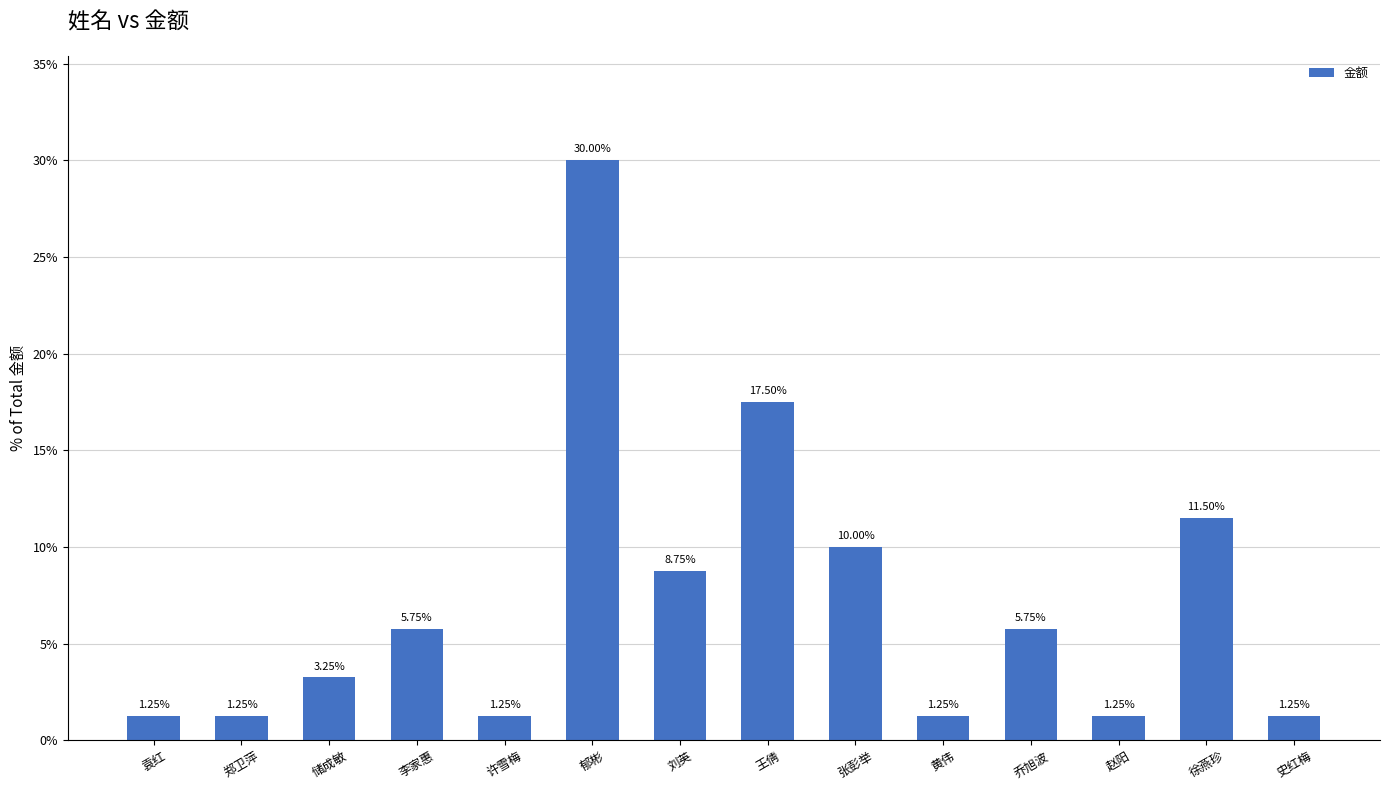

What is the change in value from 乔旭波 to 史红梅?

-4.5